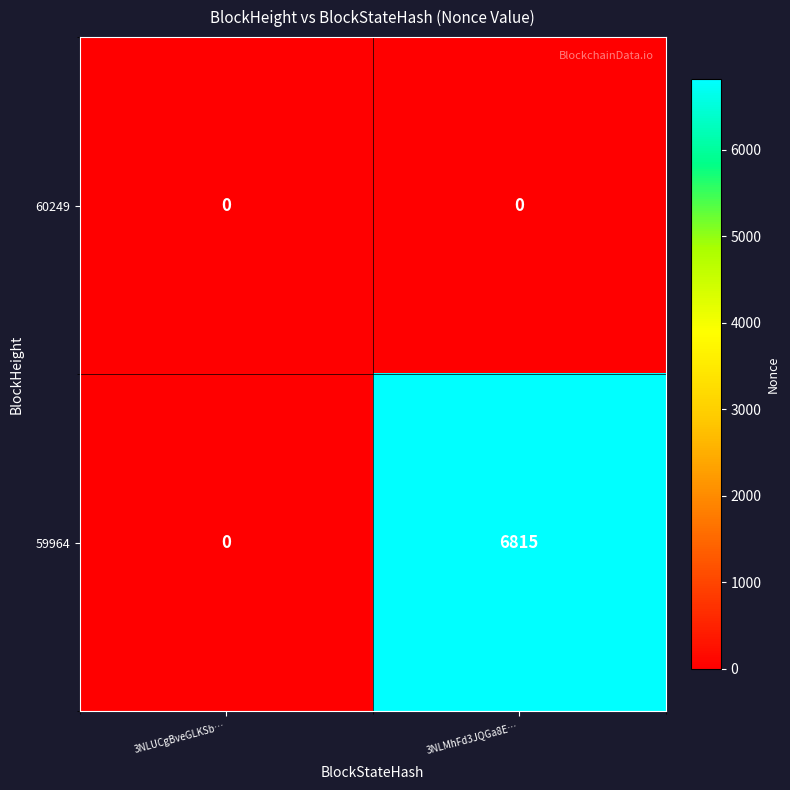

At which category is the sum across all series the highest?

3NLMhFd3JQGa8E…